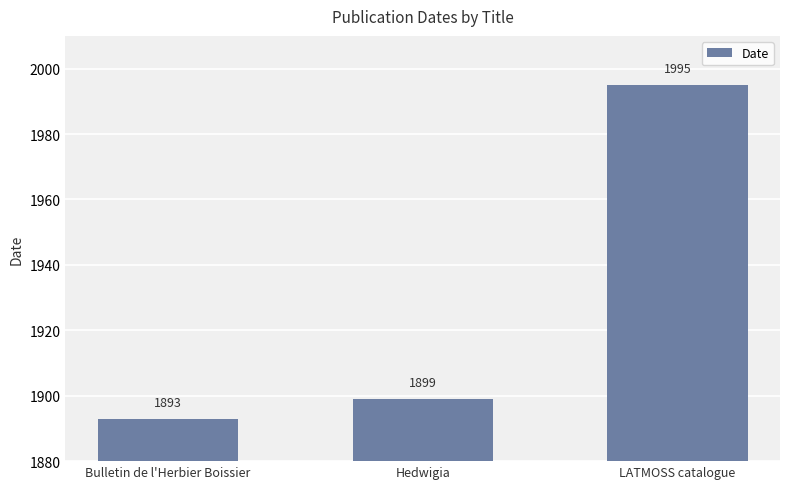

What is the change in value from Bulletin de l'Herbier Boissier to Hedwigia?

+6